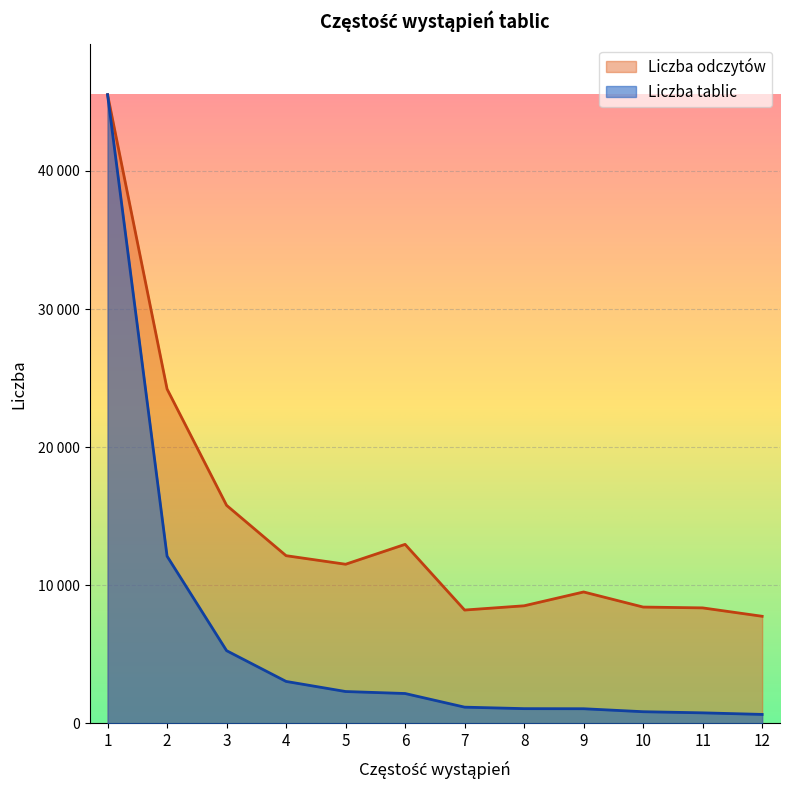

True or false: Liczba tablic and Liczba odczytow intersect in this chart.

False